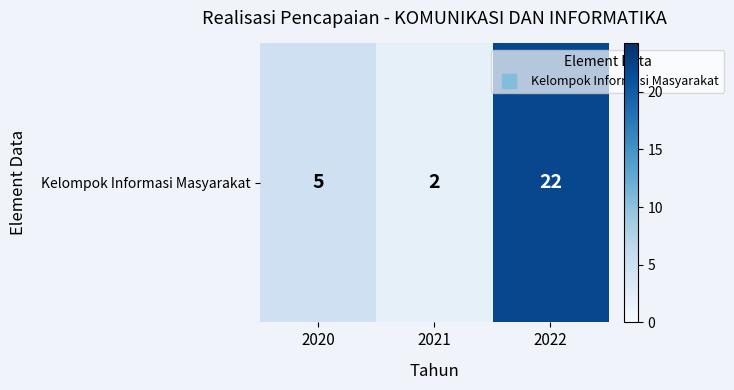

Reading left to right, extract all data points from this chart.

5	2	22